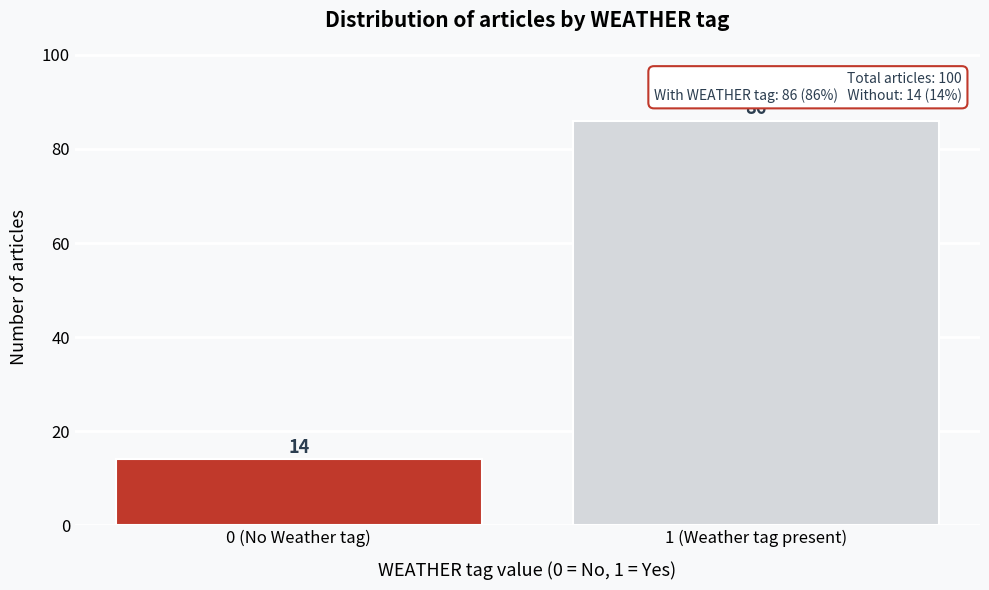

Reading right to left, extract all data points from this chart.

86	14